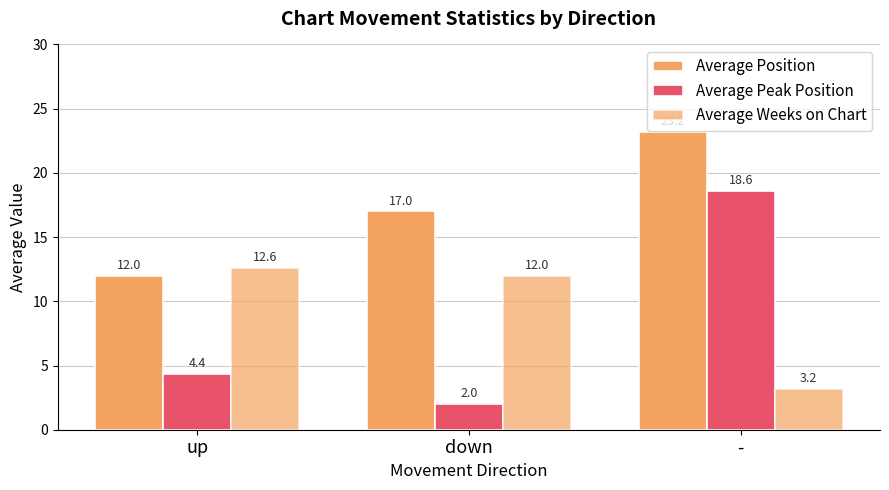

What is the value of the Average Weeks on Chart bar at the 1st from the left?

12.6